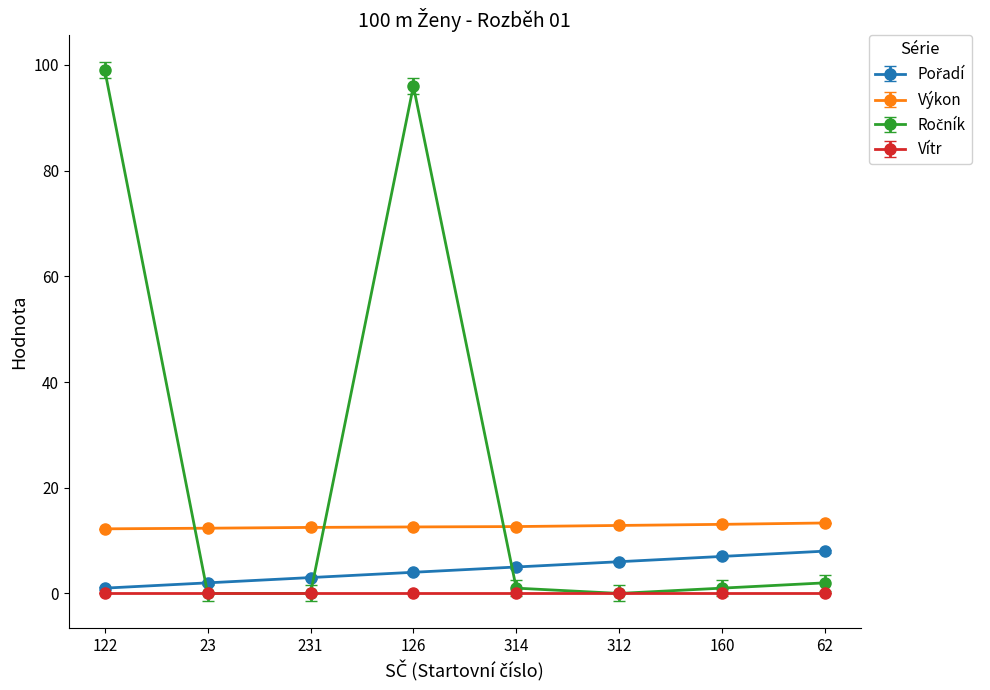

Does the chart have visible grid lines?

No